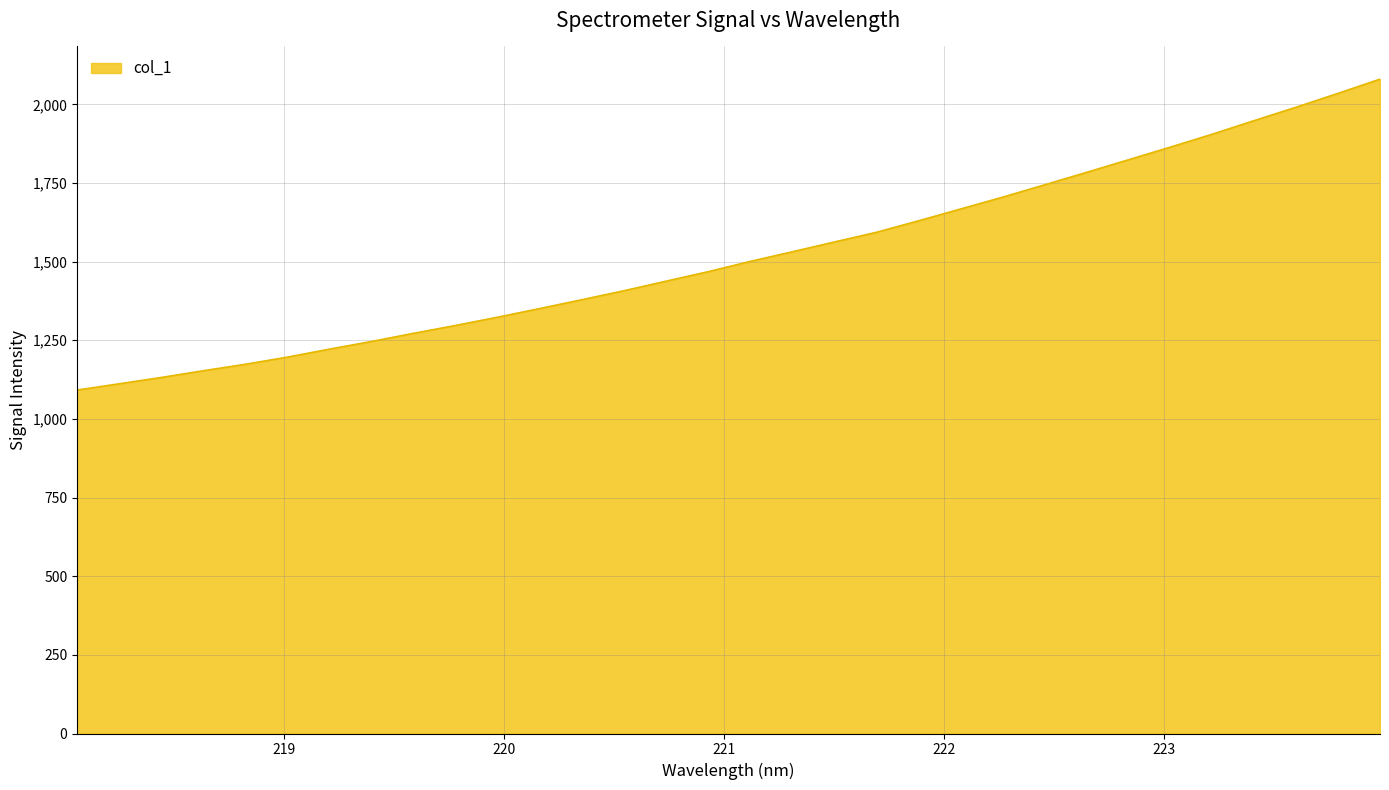

What is the greatest value displayed?

2080.1